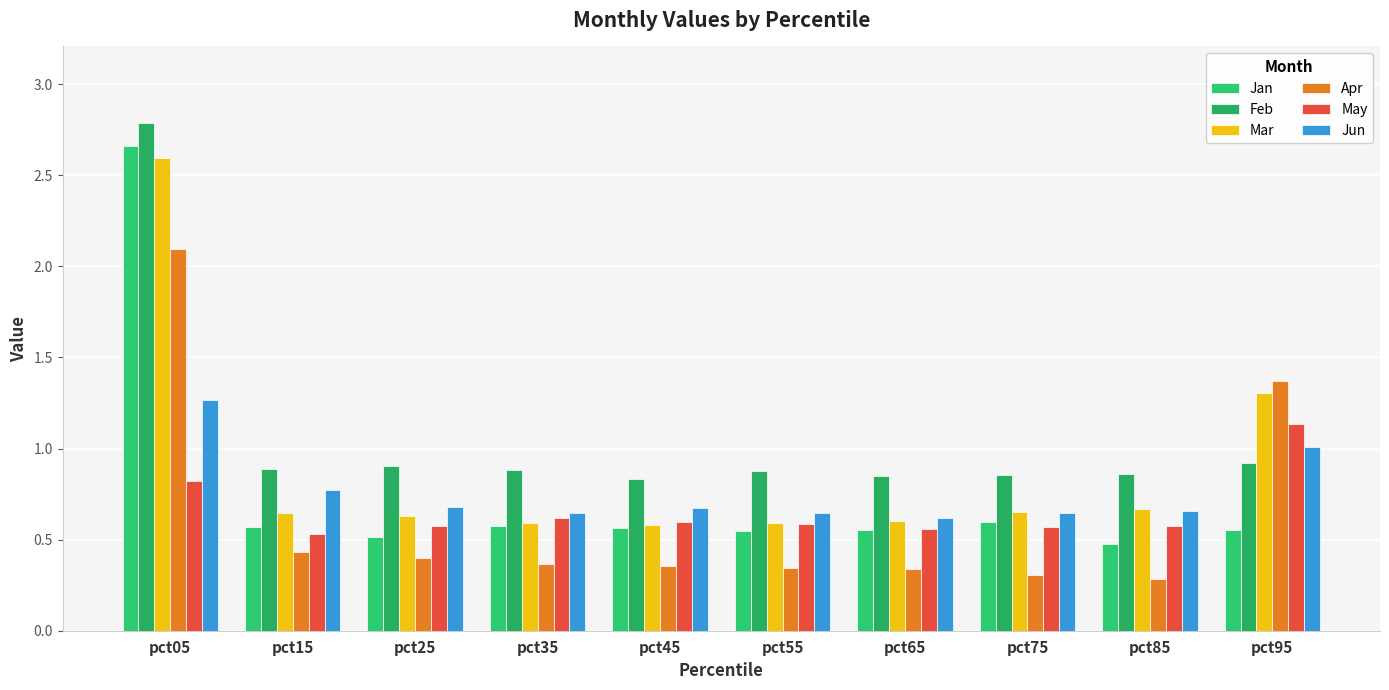

How many categories are shown in the chart?

10